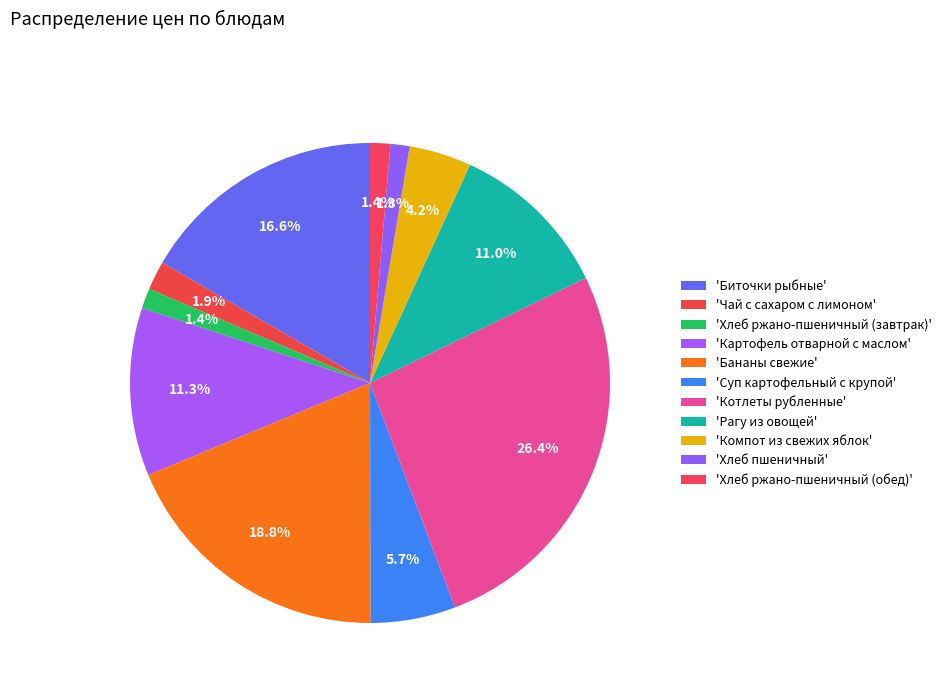

Count the number of slices in the pie.

11